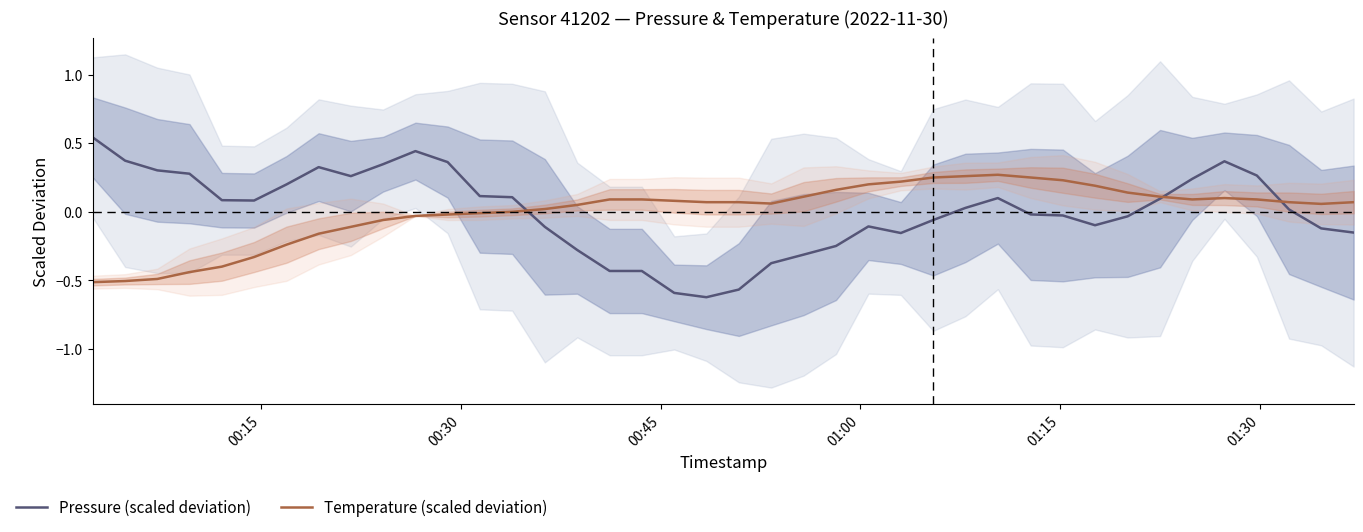

What is the lowest value of the Temperature (scaled deviation) series?

-0.5